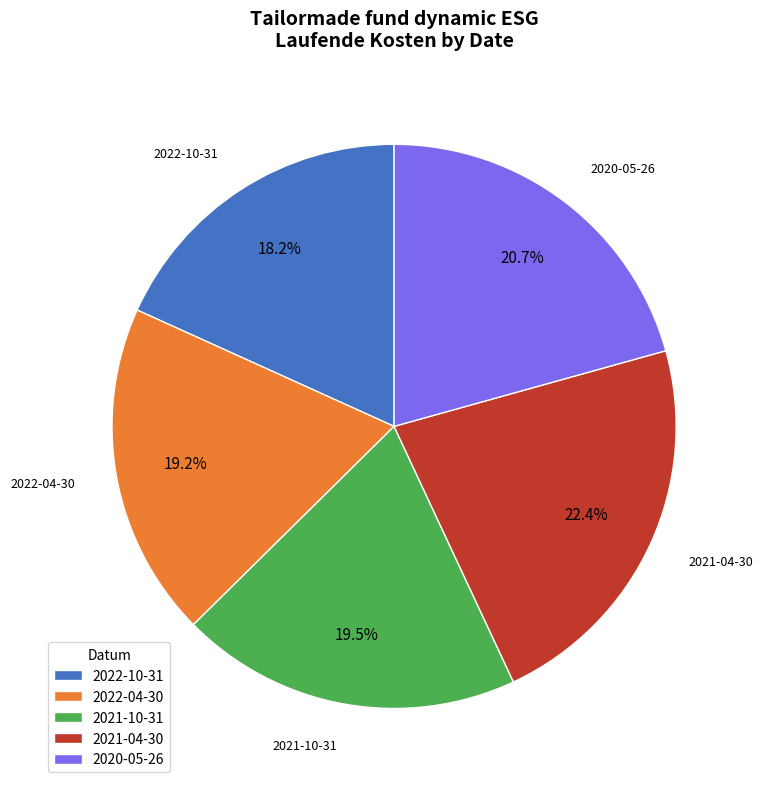

What percentage is the 2022-04-30 slice, to the nearest percent?

19%